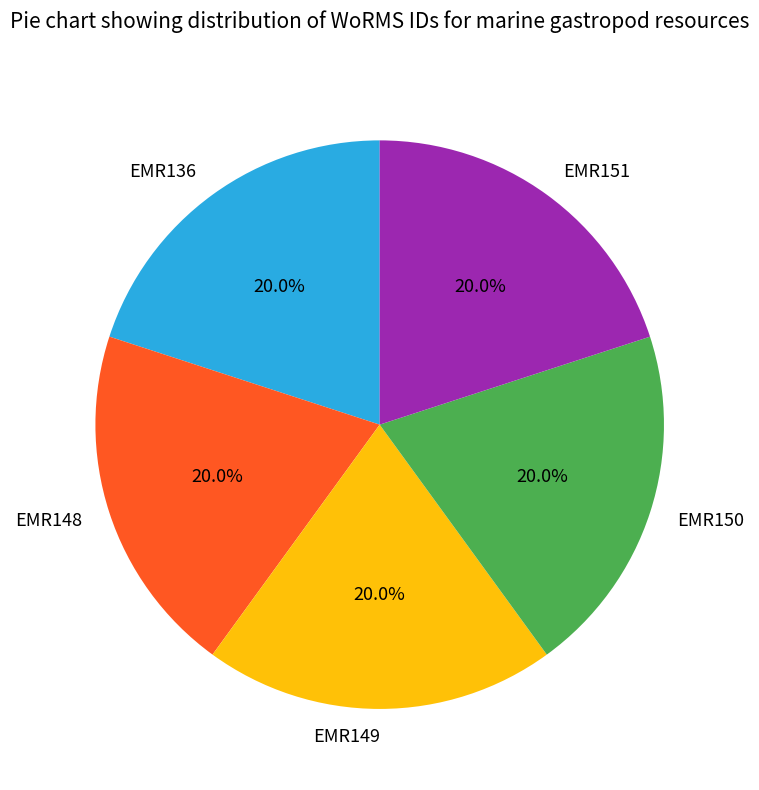

To the nearest percent, what percentage of the pie is EMR151?

20%